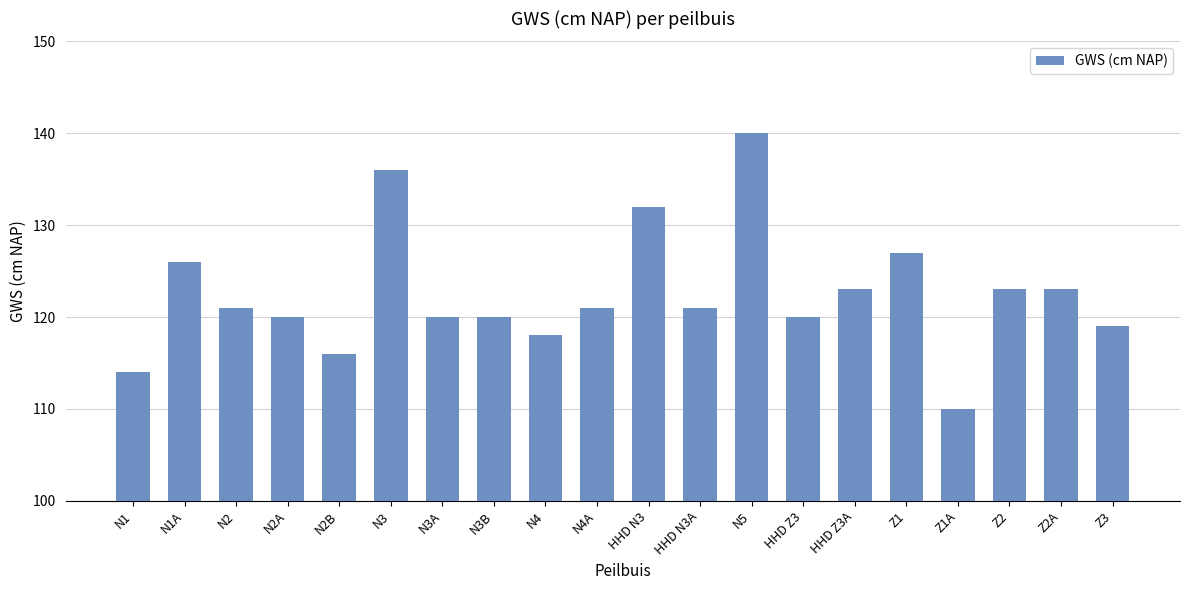

Does the chart contain any negative values?

No